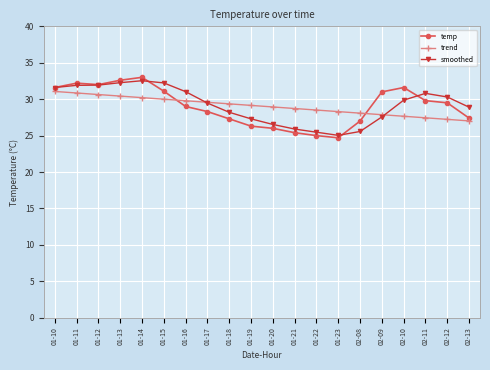

At which label does trend first exceed 29?

01-10